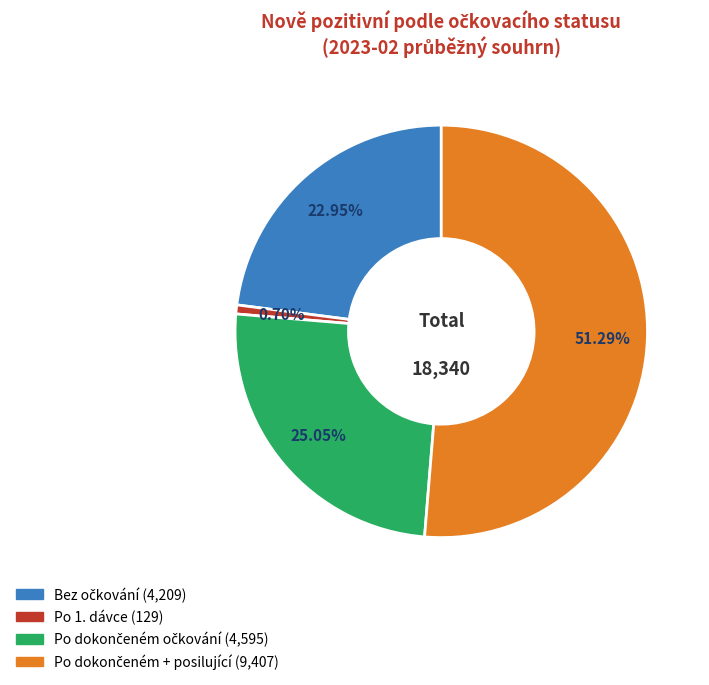

Count the number of slices in the pie.

4